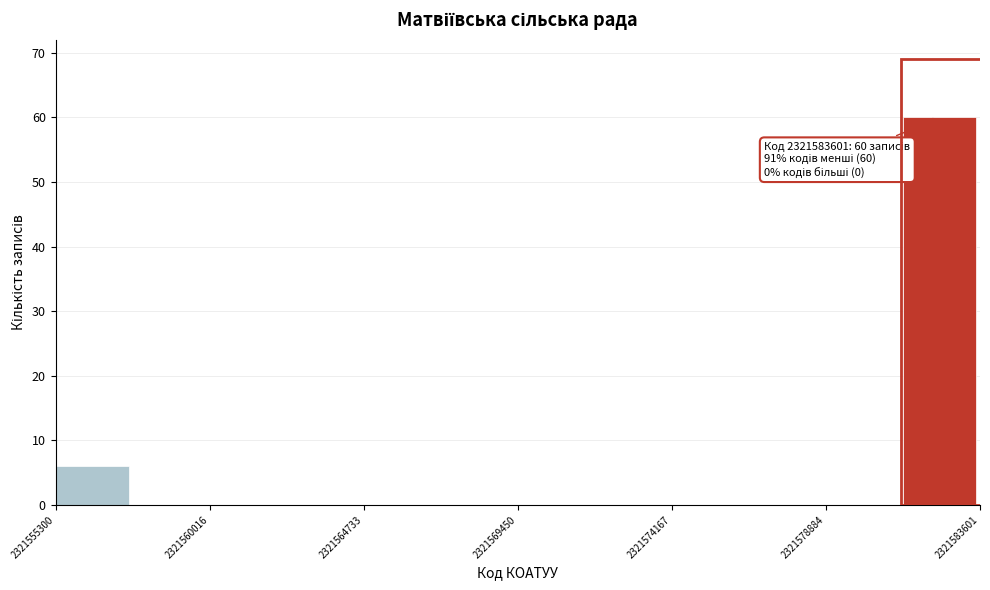

Which range on the x-axis has the tallest bar?

2321581000 to 2321583500